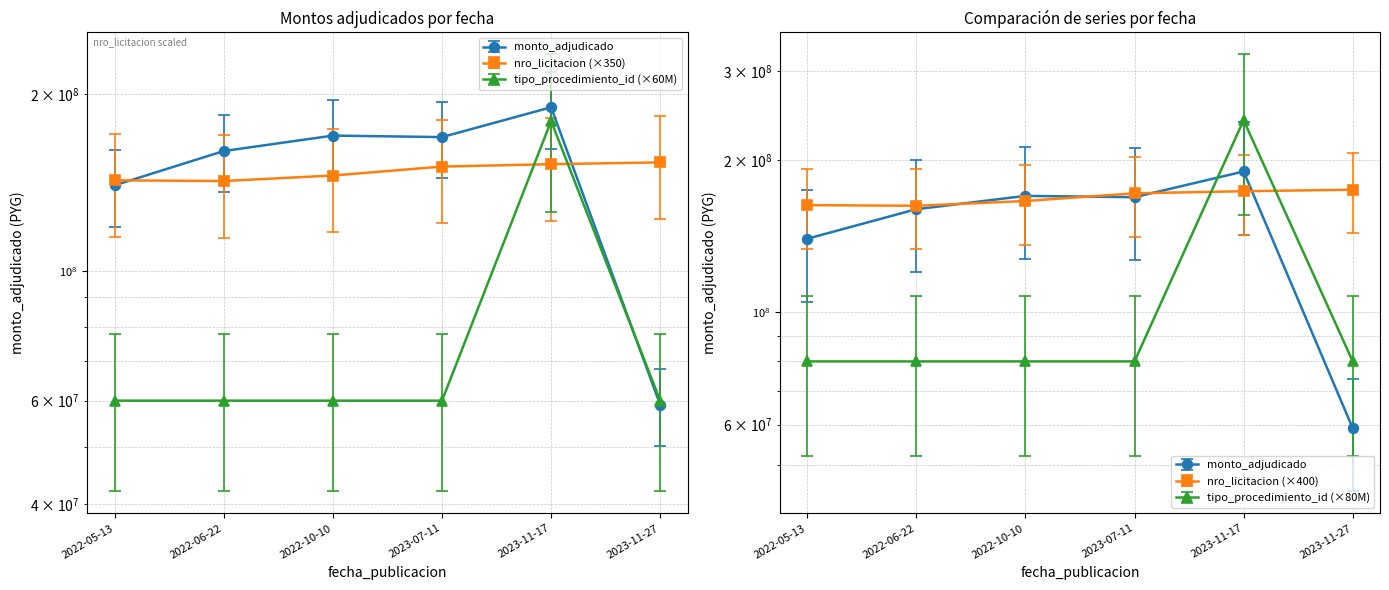

What is the average value of the tipo_procedimiento_id series?

80000000